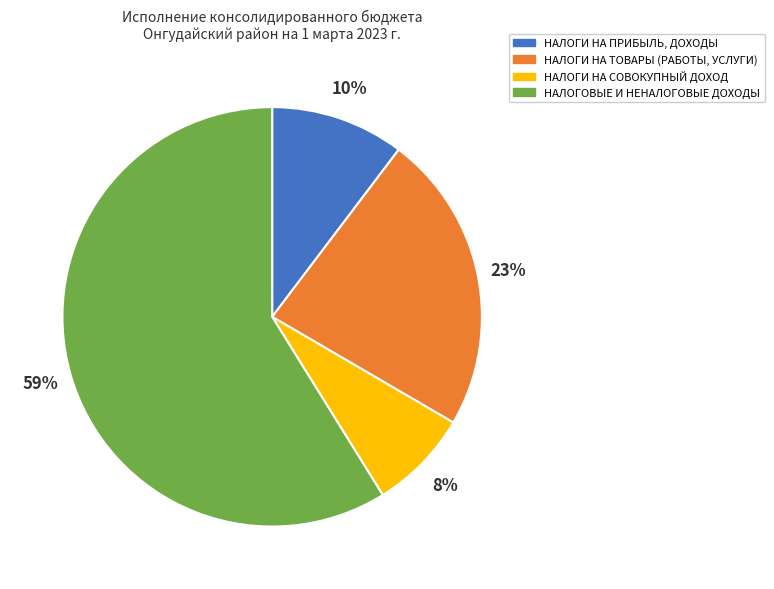

Which category accounts for the majority?

НАЛОГОВЫЕ И НЕНАЛОГОВЫЕ ДОХОДЫ